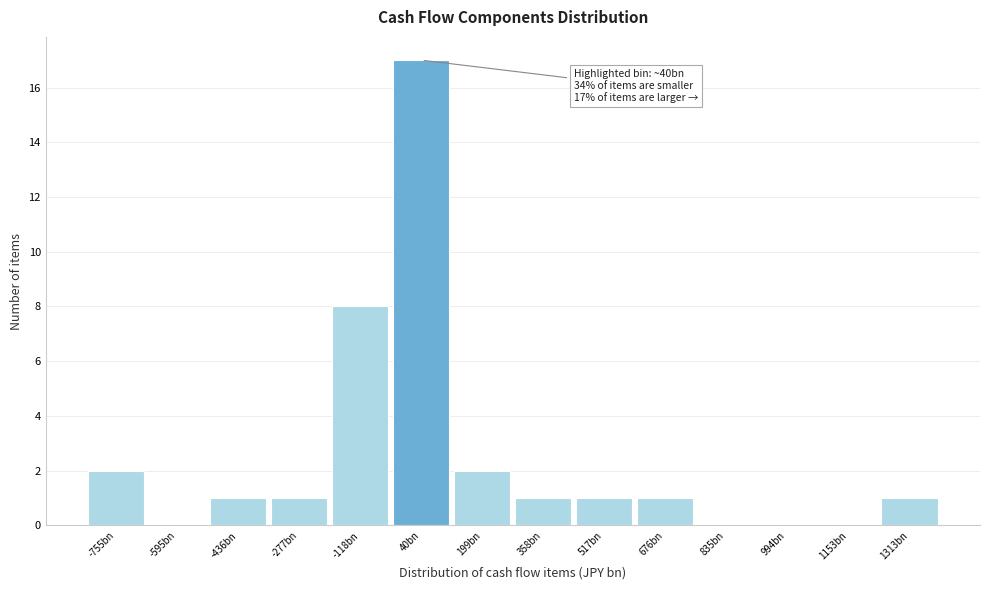

Reading left to right, what are all the values shown in this chart?

-755bn=2	-595bn=0	-436bn=1	-277bn=1	-118bn=8	40bn=17	199bn=2	358bn=1	517bn=1	676bn=1	835bn=0	994bn=0	1153bn=0	1313bn=1